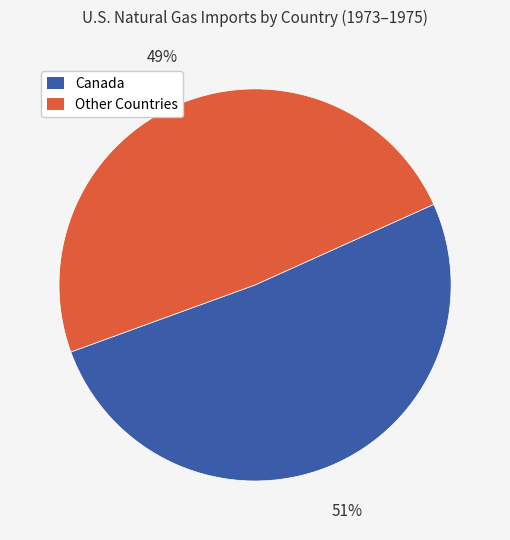

To the nearest percent, what is the difference between the Other Countries and Canada slice percentages?

2%